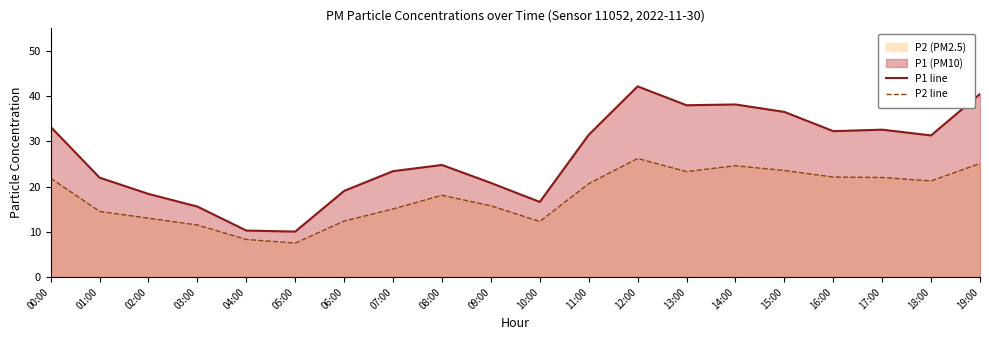

At which label does P2 line first exceed 20?

00:00